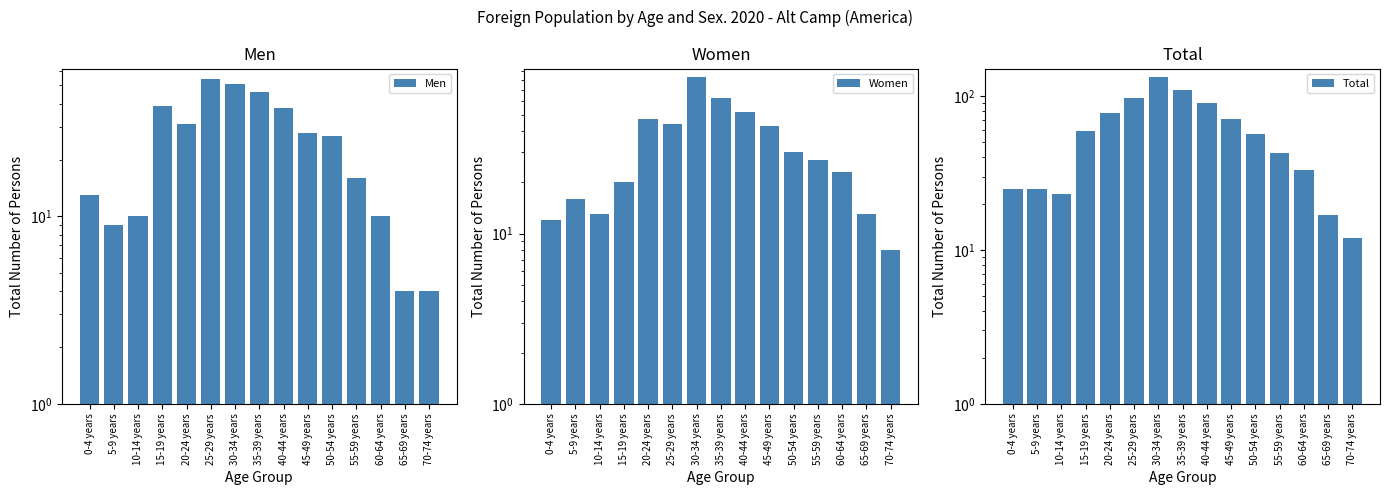

How many categories are shown in the chart?

15